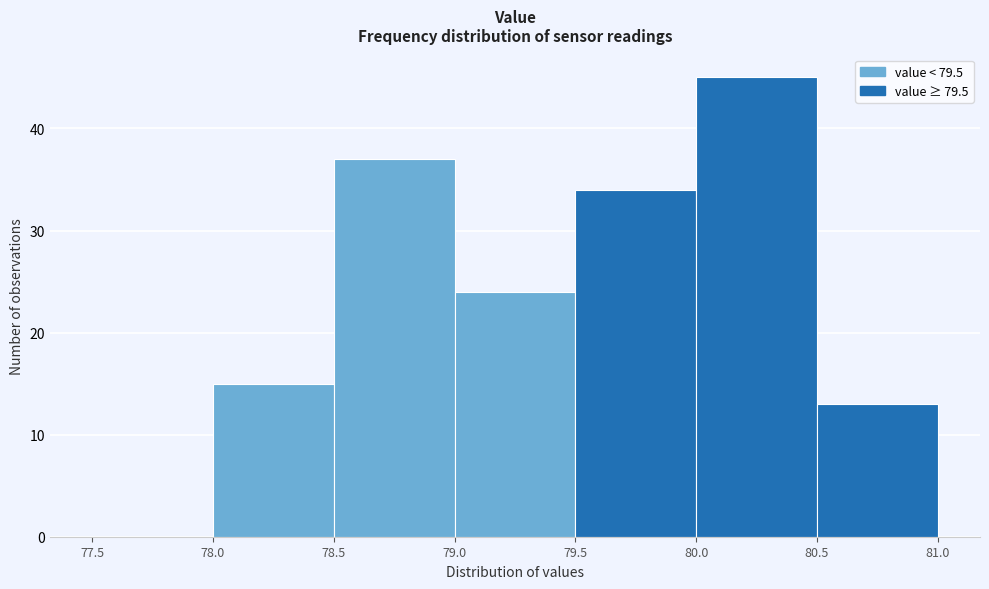

Over which range of the x-axis is the bar tallest?

80.0 to 80.5